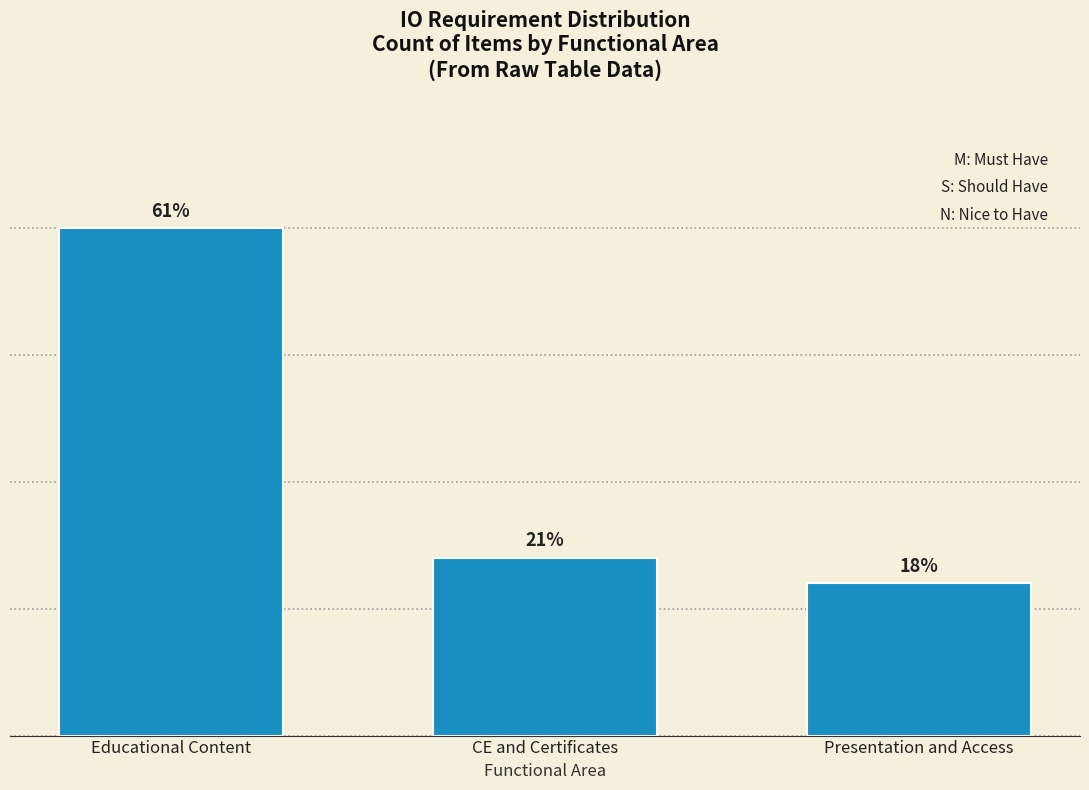

Does the chart contain any negative values?

No